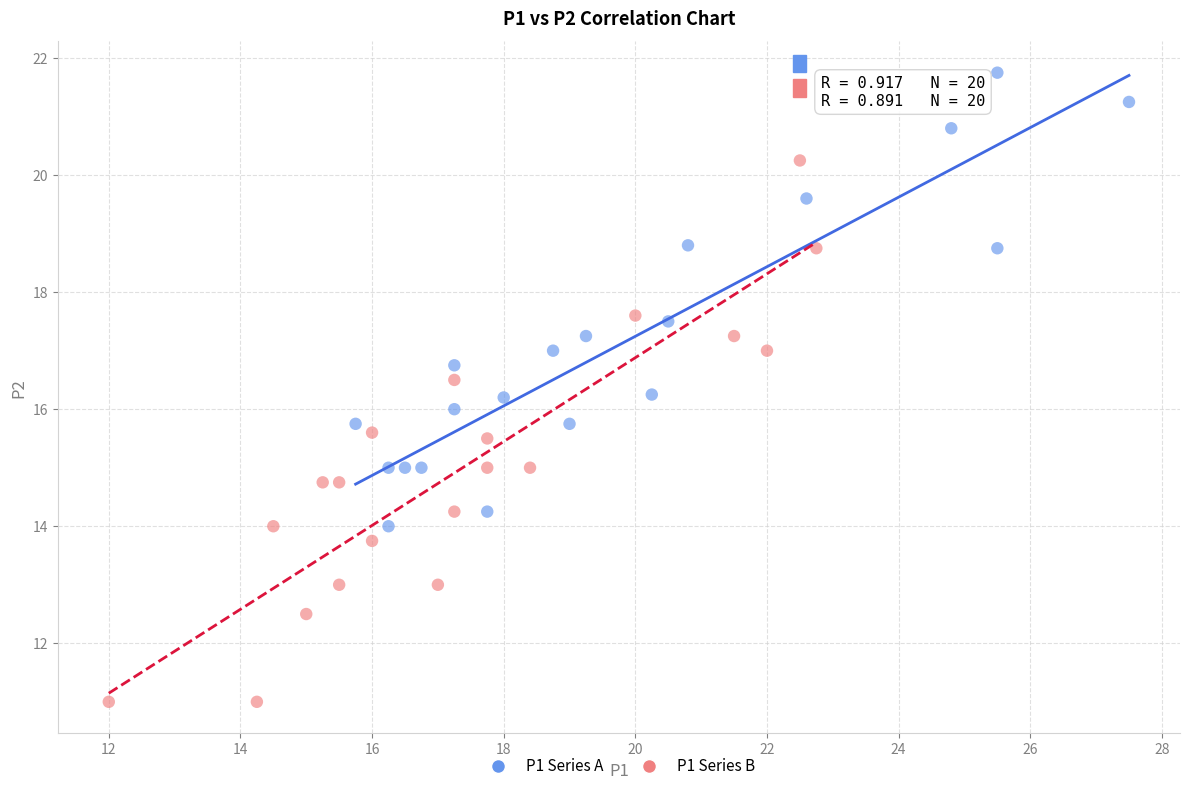

What are all the series names shown in the legend?

P1 Series A, P1 Series B